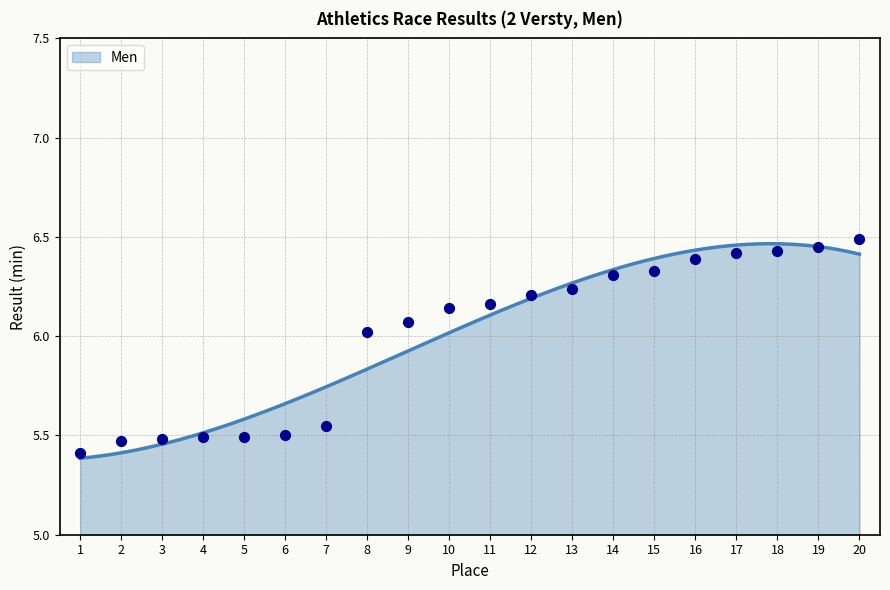

What is the change in value from 1 to 10?

+0.7